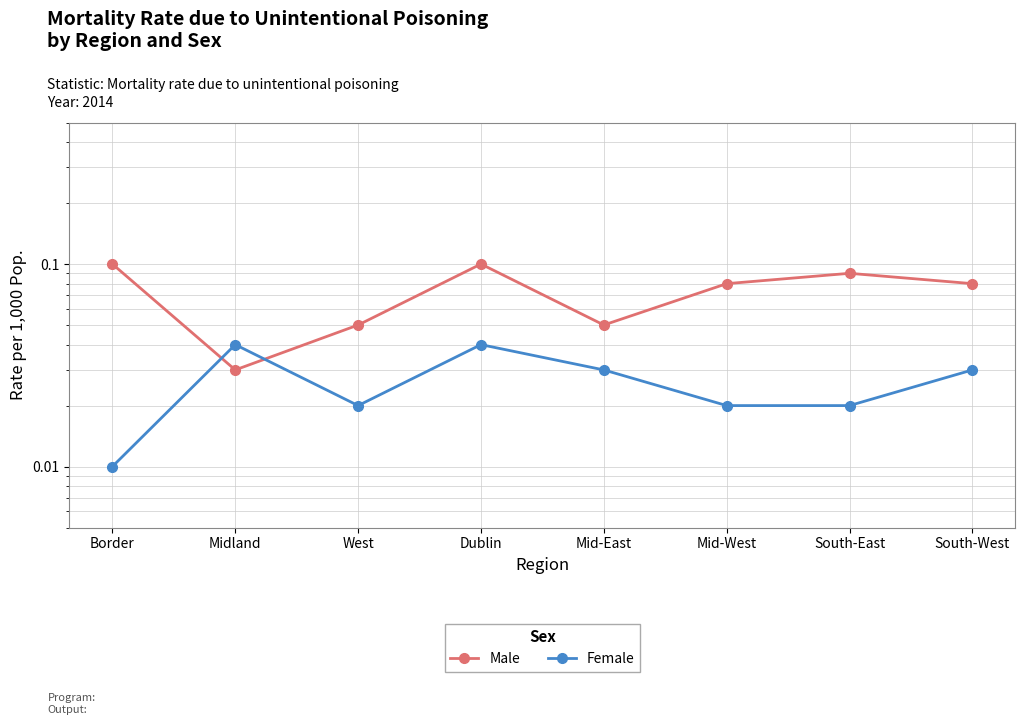

At which category does Male reach its first local peak?

Dublin